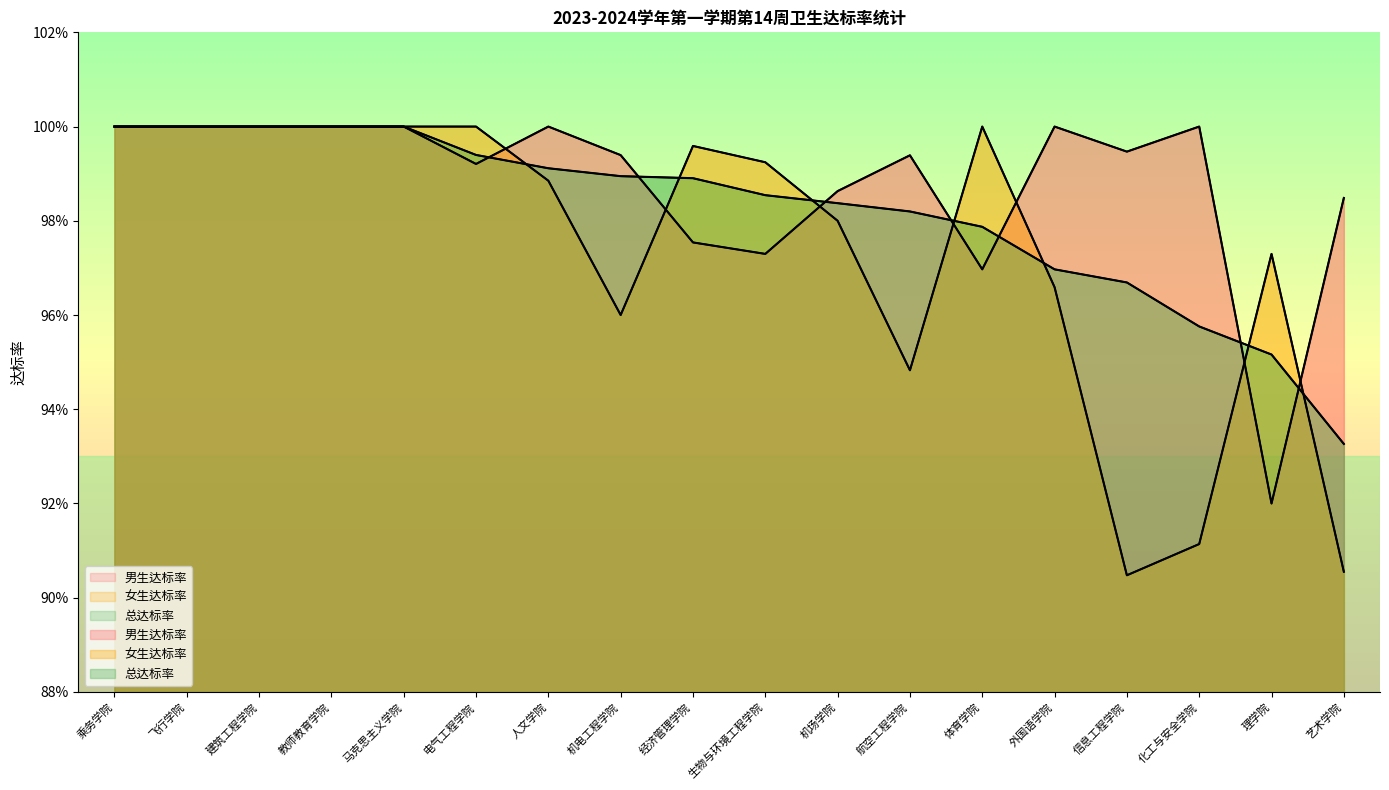

What is the greatest value displayed?

1.0